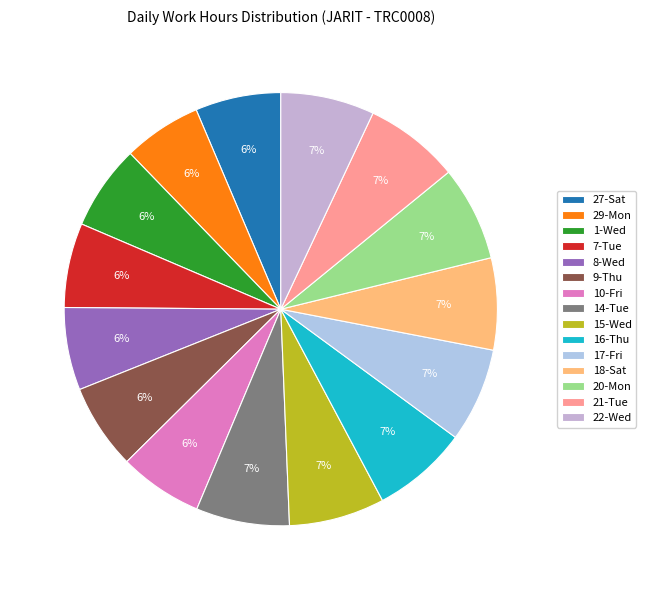

Which slice is the largest?

16-Thu